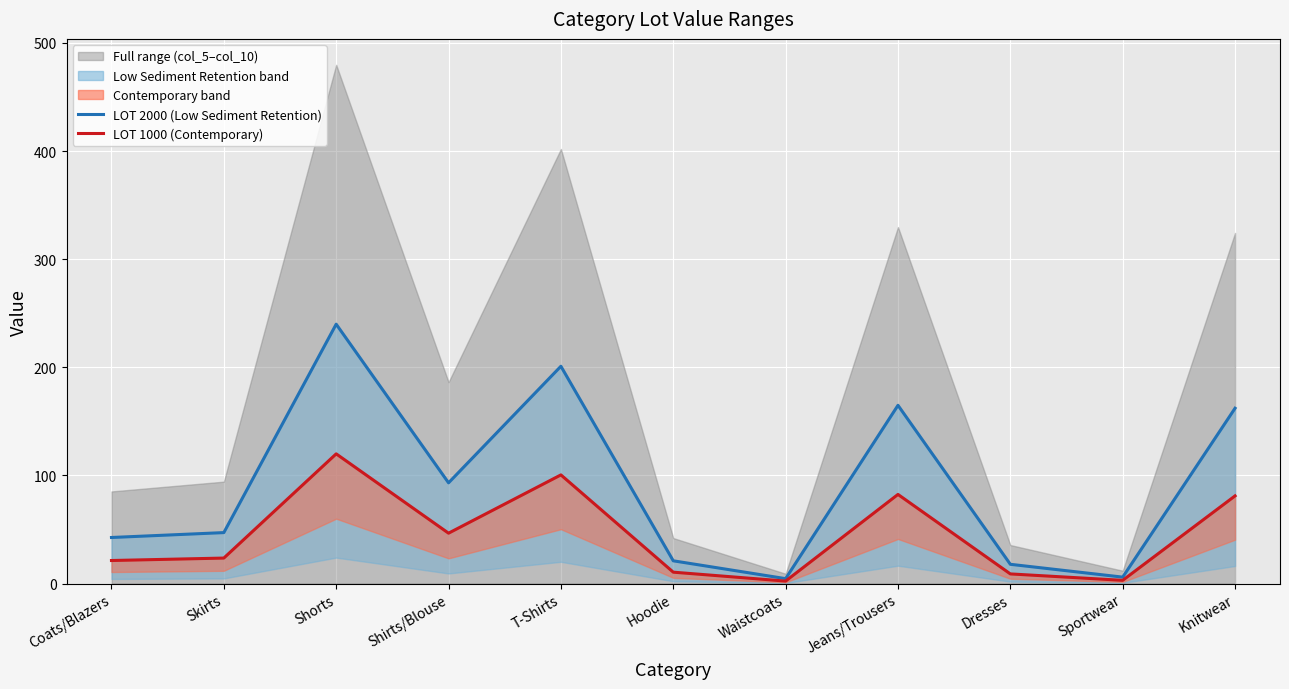

At how many categories does at least one series exceed 109?

4